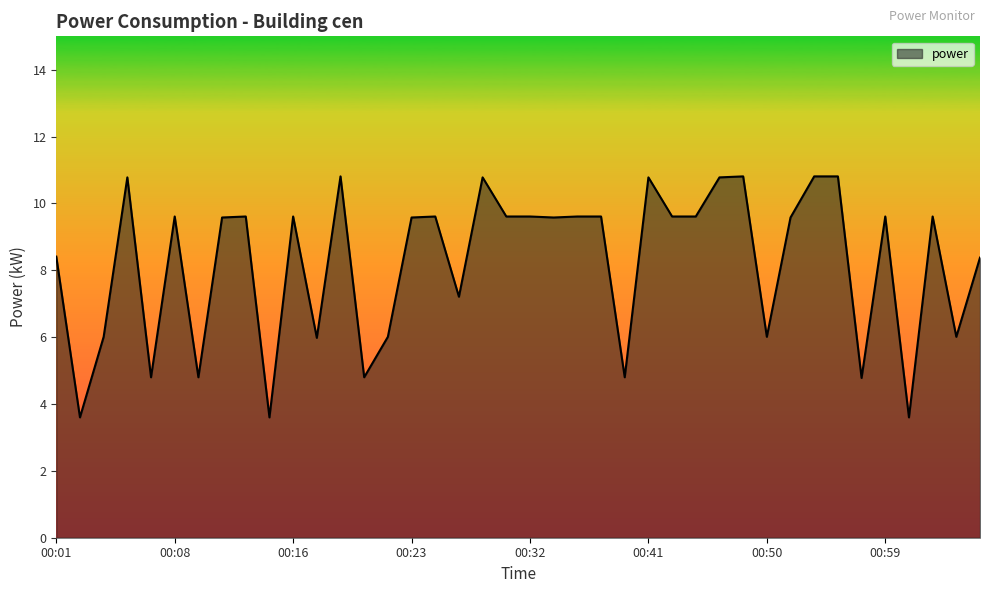

What is the smallest value displayed?

3.6